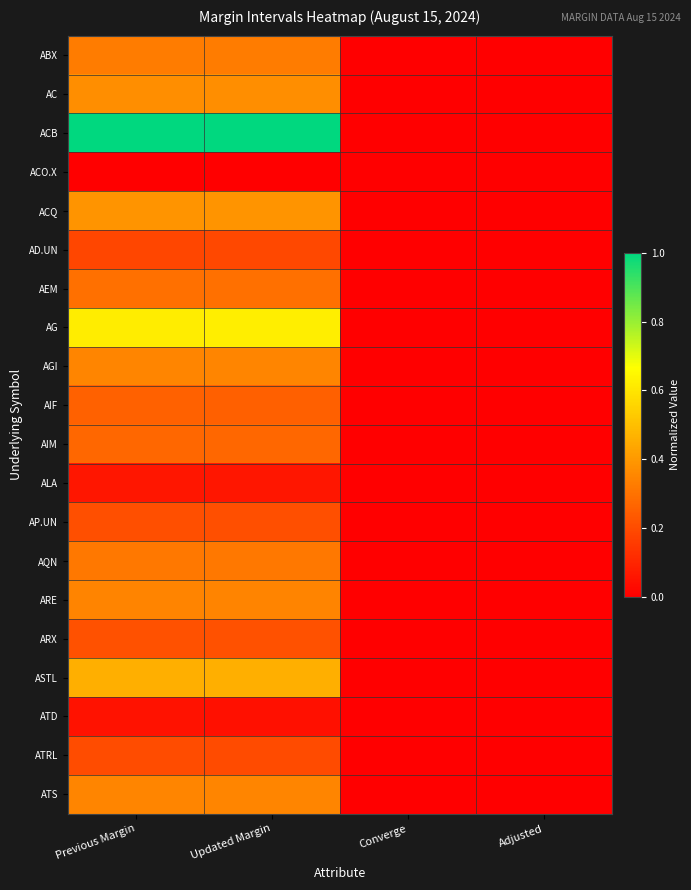

Reading right to left, what are all the values shown in this chart?

ABX: Adjusted=0.0	Converge=0.0	Updated Margin=0.3	Previous Margin=0.3
AC: Adjusted=0.0	Converge=0.0	Updated Margin=0.4	Previous Margin=0.4
ACB: Adjusted=0.0	Converge=0.0	Updated Margin=1.0	Previous Margin=1.0
ACO.X: Adjusted=0.0	Converge=0.0	Updated Margin=0.0	Previous Margin=0.0
ACQ: Adjusted=0.0	Converge=0.0	Updated Margin=0.4	Previous Margin=0.4
AD.UN: Adjusted=0.0	Converge=0.0	Updated Margin=0.2	Previous Margin=0.2
AEM: Adjusted=0.0	Converge=0.0	Updated Margin=0.3	Previous Margin=0.3
AG: Adjusted=0.0	Converge=0.0	Updated Margin=0.6	Previous Margin=0.6
AGI: Adjusted=0.0	Converge=0.0	Updated Margin=0.4	Previous Margin=0.3
AIF: Adjusted=0.0	Converge=0.0	Updated Margin=0.3	Previous Margin=0.3
AIM: Adjusted=0.0	Converge=0.0	Updated Margin=0.3	Previous Margin=0.3
ALA: Adjusted=0.0	Converge=0.0	Updated Margin=0.1	Previous Margin=0.1
AP.UN: Adjusted=0.0	Converge=0.0	Updated Margin=0.2	Previous Margin=0.2
AQN: Adjusted=0.0	Converge=0.0	Updated Margin=0.3	Previous Margin=0.3
ARE: Adjusted=0.0	Converge=0.0	Updated Margin=0.3	Previous Margin=0.3
ARX: Adjusted=0.0	Converge=0.0	Updated Margin=0.2	Previous Margin=0.2
ASTL: Adjusted=0.0	Converge=0.0	Updated Margin=0.5	Previous Margin=0.5
ATD: Adjusted=0.0	Converge=0.0	Updated Margin=0.0	Previous Margin=0.0
ATRL: Adjusted=0.0	Converge=0.0	Updated Margin=0.2	Previous Margin=0.2
ATS: Adjusted=0.0	Converge=0.0	Updated Margin=0.3	Previous Margin=0.4